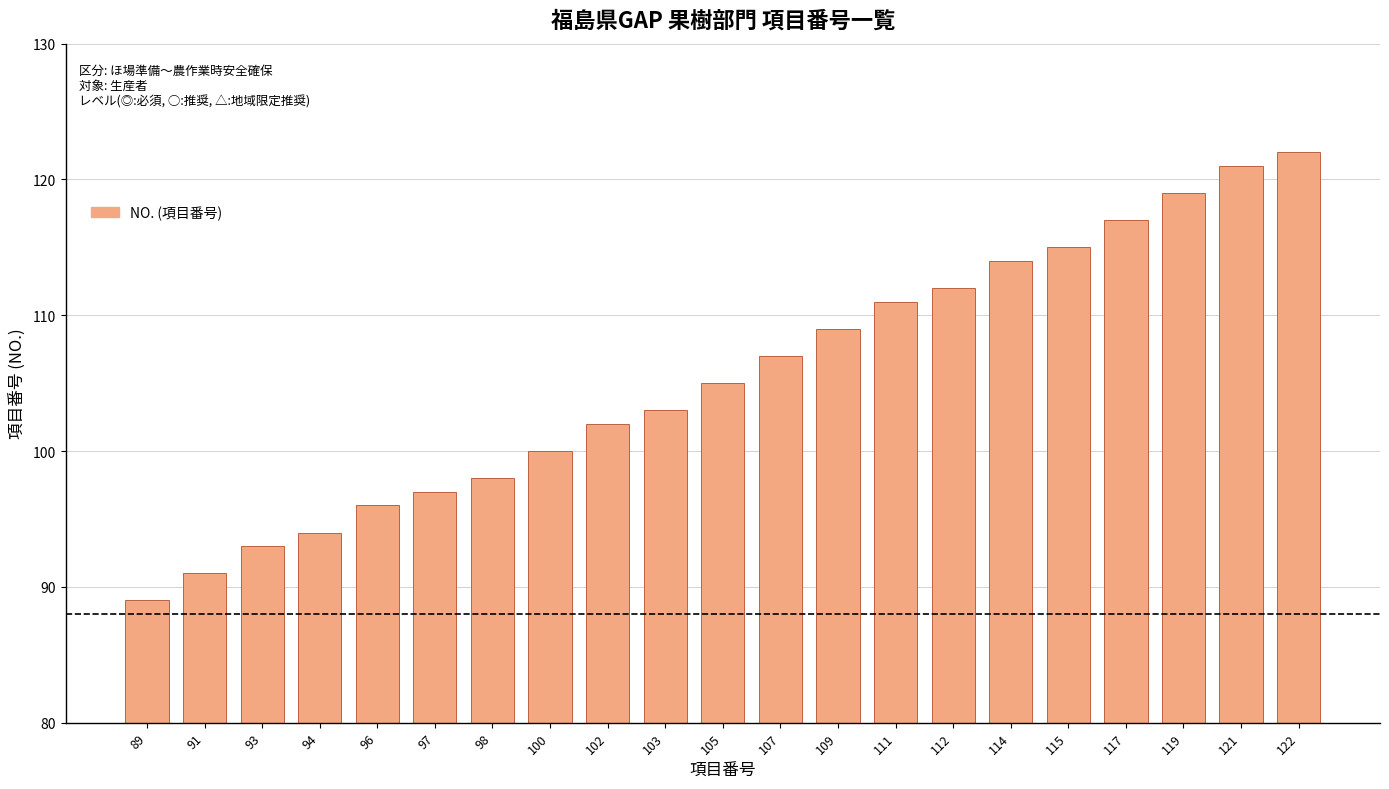

List the labels in order of value, smallest first.

89, 91, 93, 94, 96, 97, 98, 100, 102, 103, 105, 107, 109, 111, 112, 114, 115, 117, 119, 121, 122